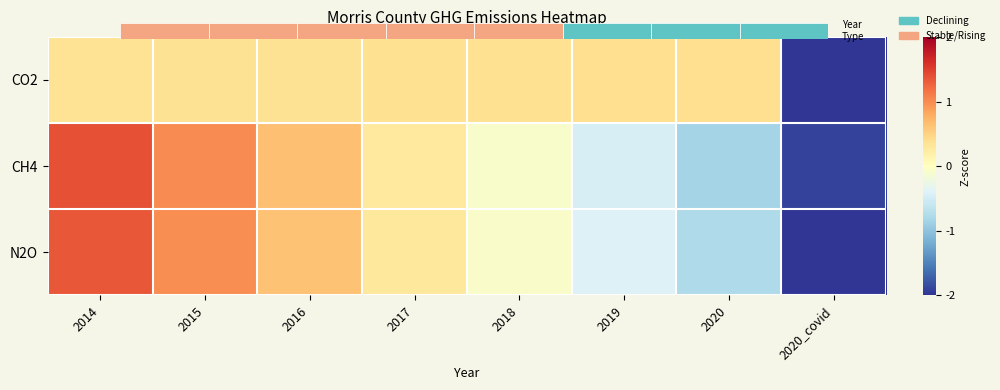

What is the total value across all series at 2018?

0.2